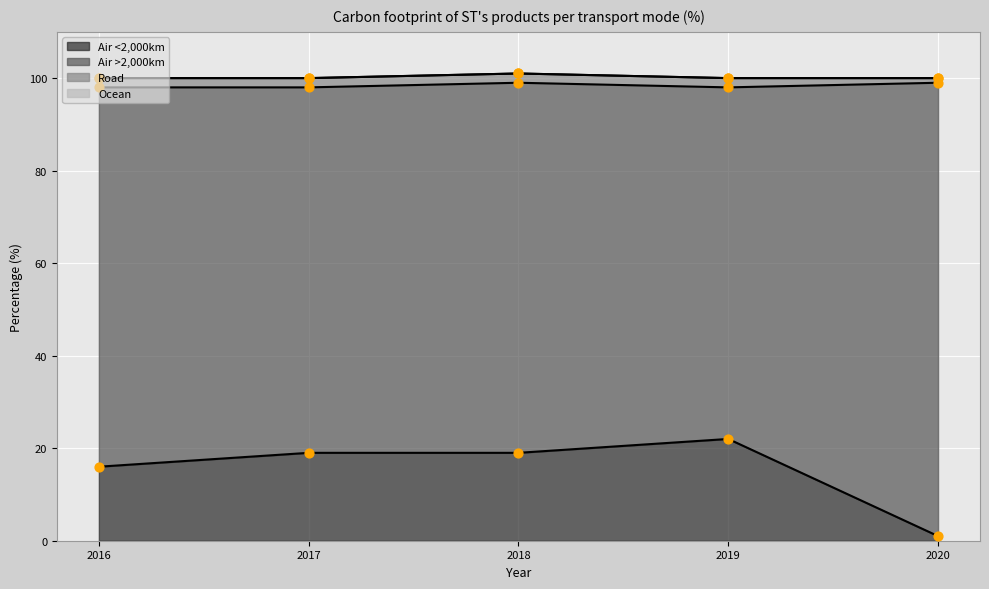

Which series reaches the minimum Y coordinate?

Air <2,000km